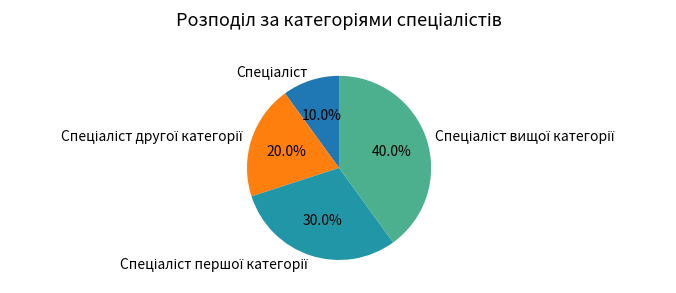

Is there any slice that represents more than half of the pie?

No